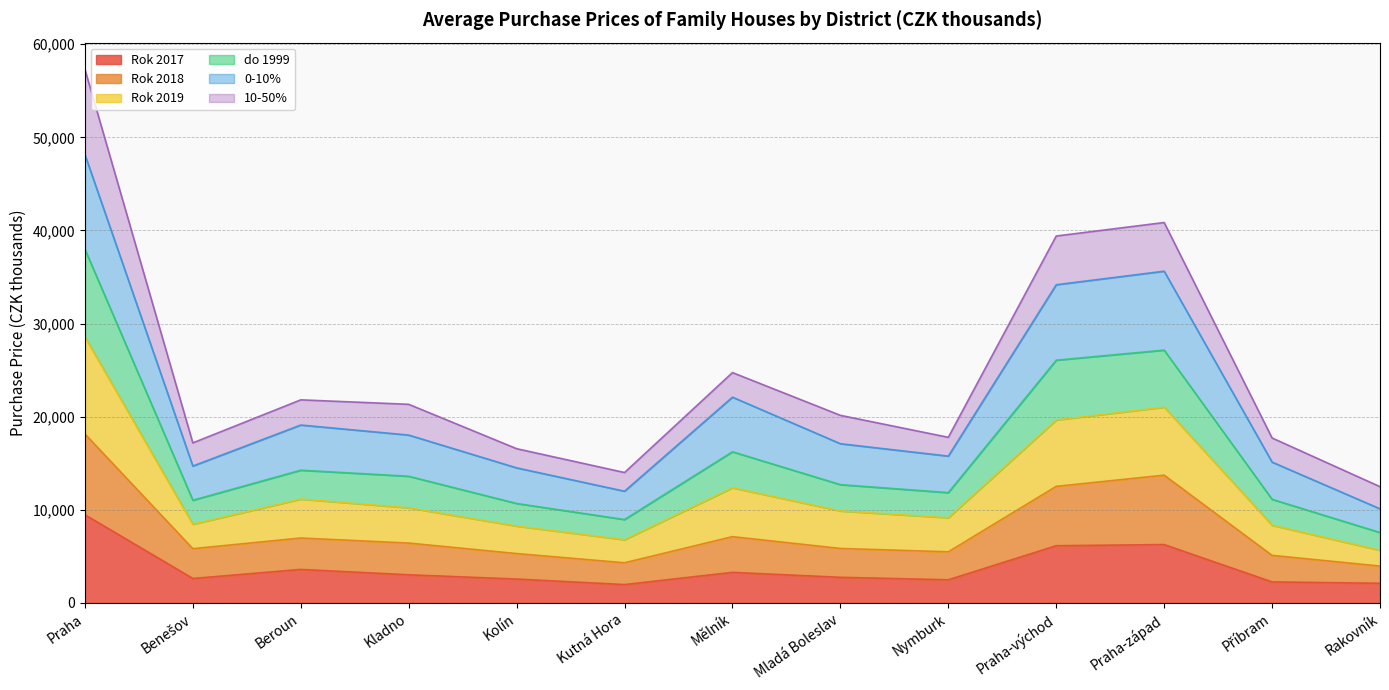

Where is the first local minimum for 0-10%?

Benešov